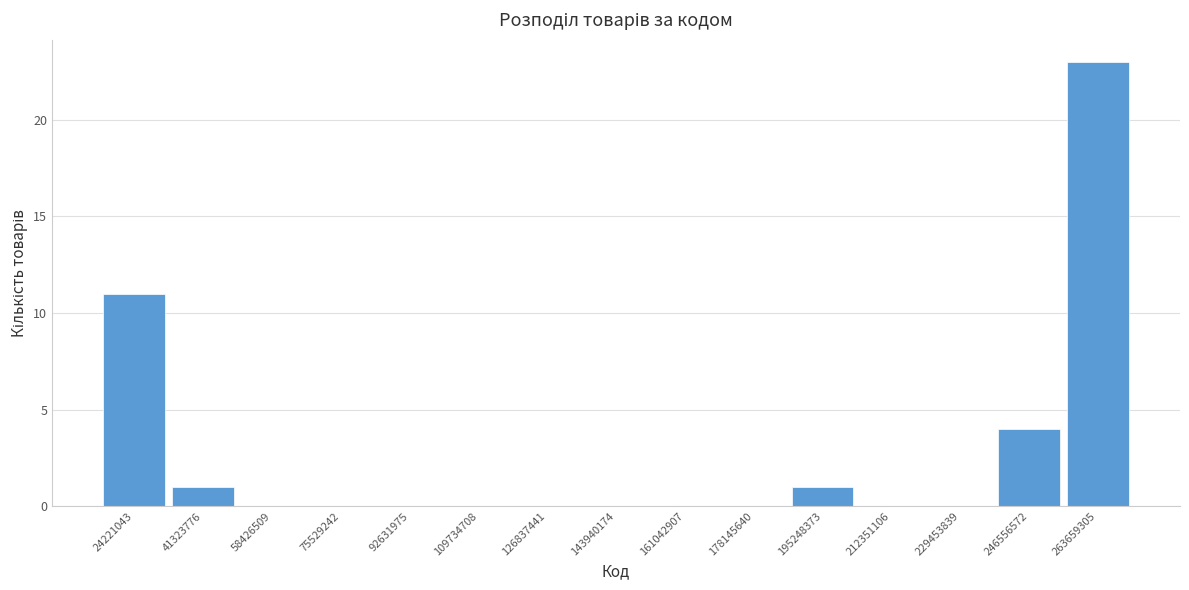

What is the change in value from 126837441 to 263659305?

+23